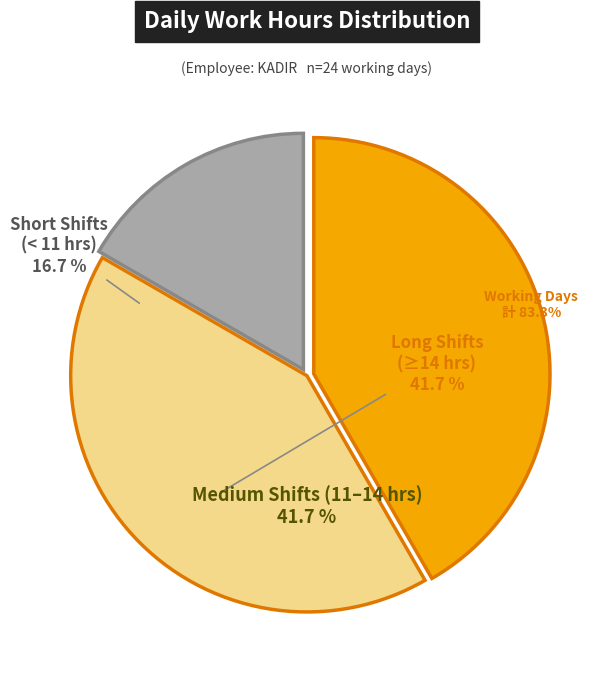

Is there any slice that represents more than half of the pie?

No